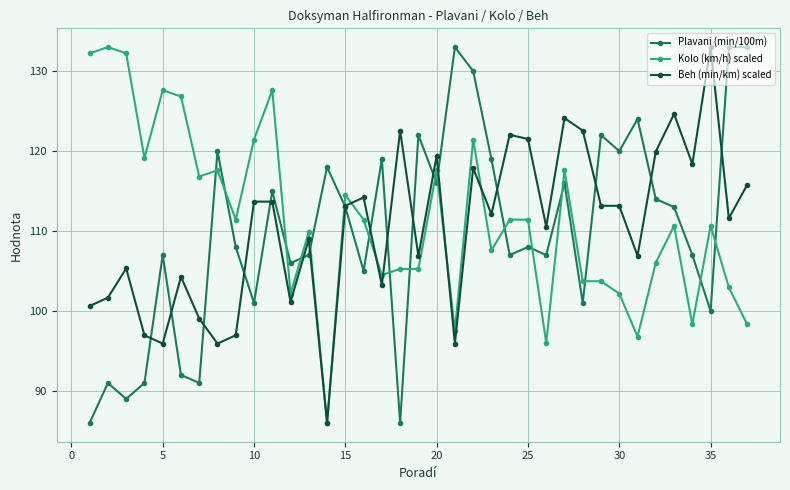

True or false: Beh (min/km) scaled has more than 0 interior local peaks.

True